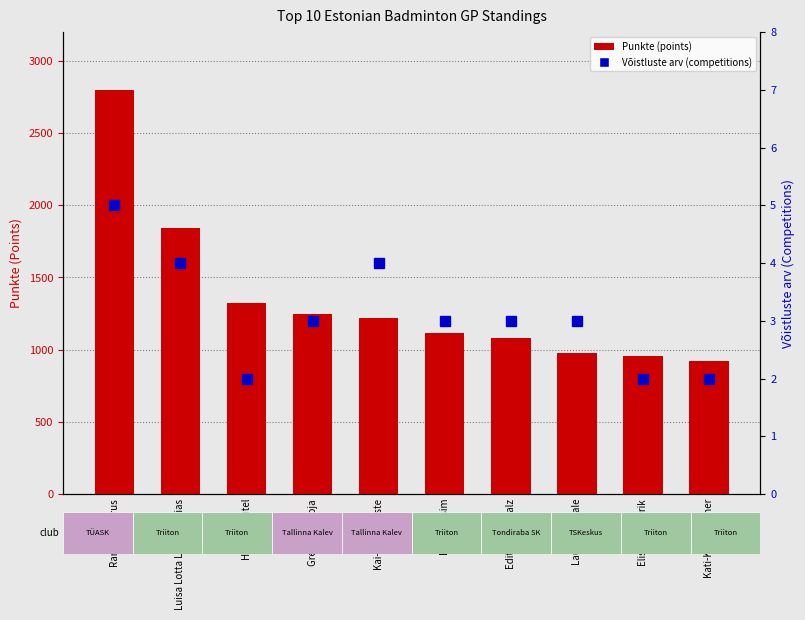

What is the difference between the Punkte (transformed count) values at Ramona Üprus and Kai-Riin Saluste?

1580.0